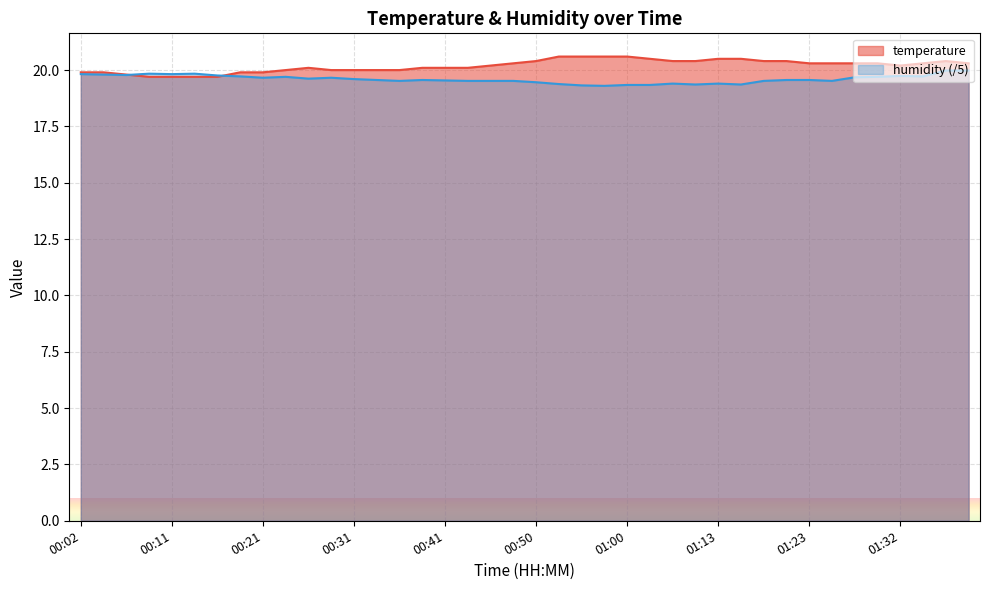

Reading left to right, list all the values displayed in this chart.

temperature: 00:02=19.9	00:04=19.9	00:07=19.8	00:09=19.7	00:11=19.7	00:14=19.7	00:16=19.7	00:19=19.9	00:21=19.9	00:24=20.0	00:26=20.1	00:29=20.0	00:31=20.0	00:33=20.0	00:36=20.0	00:38=20.1	00:41=20.1	00:43=20.1	00:46=20.2	00:48=20.3	00:50=20.4	00:53=20.6	00:55=20.6	00:58=20.6	01:00=20.6	01:03=20.5	01:05=20.4	01:10=20.4	01:13=20.5	01:15=20.5	01:18=20.4	01:20=20.4	01:23=20.3	01:25=20.3	01:28=20.3	01:30=20.3	01:32=20.2	01:35=20.3	01:37=20.4	01:40=20.3
humidity: 00:02=19.8	00:04=19.8	00:07=19.8	00:09=19.8	00:11=19.8	00:14=19.8	00:16=19.8	00:19=19.7	00:21=19.7	00:24=19.7	00:26=19.6	00:29=19.7	00:31=19.6	00:33=19.6	00:36=19.5	00:38=19.6	00:41=19.5	00:43=19.5	00:46=19.5	00:48=19.5	00:50=19.5	00:53=19.4	00:55=19.3	00:58=19.3	01:00=19.3	01:03=19.3	01:05=19.4	01:10=19.4	01:13=19.4	01:15=19.4	01:18=19.5	01:20=19.6	01:23=19.6	01:25=19.5	01:28=19.7	01:30=19.7	01:32=19.7	01:35=19.7	01:37=20.0	01:40=20.0